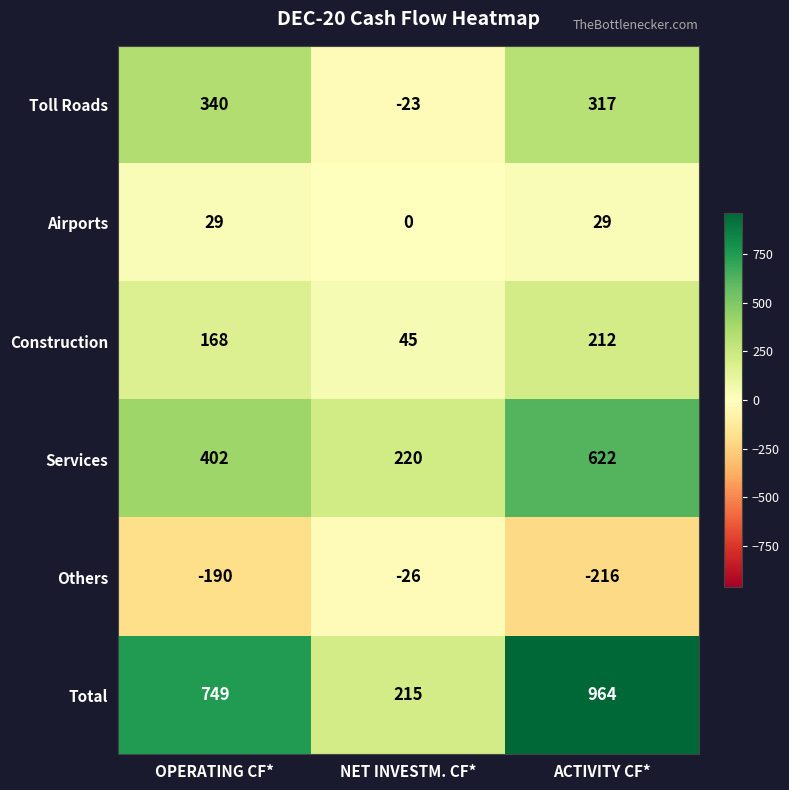

Reading left to right, list all the values displayed in this chart.

Toll Roads: OPERATING CF*=340	NET INVESTM. CF*=-23	ACTIVITY CF*=317
Airports: OPERATING CF*=29	NET INVESTM. CF*=0	ACTIVITY CF*=29
Construction: OPERATING CF*=168	NET INVESTM. CF*=45	ACTIVITY CF*=212
Services: OPERATING CF*=402	NET INVESTM. CF*=220	ACTIVITY CF*=622
Others: OPERATING CF*=-190	NET INVESTM. CF*=-26	ACTIVITY CF*=-216
Total: OPERATING CF*=749	NET INVESTM. CF*=215	ACTIVITY CF*=964